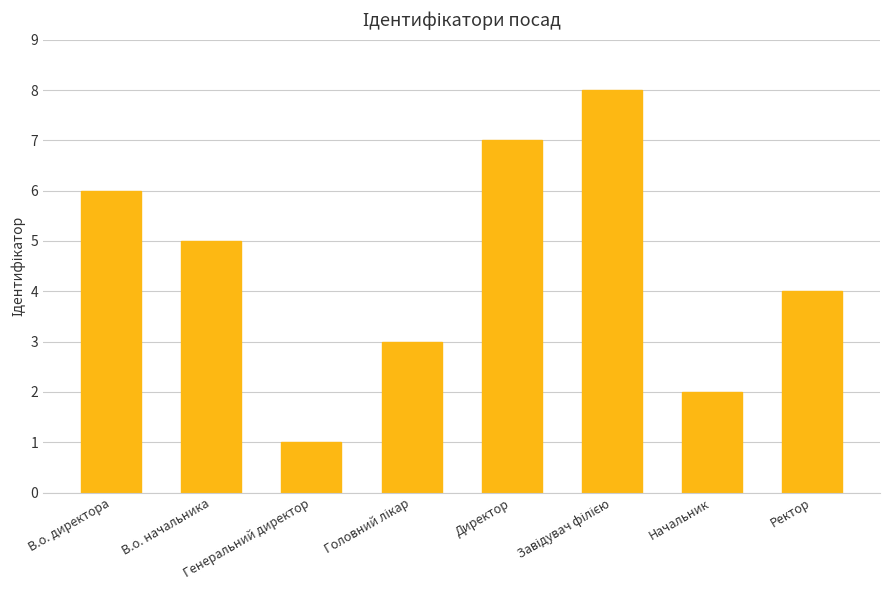

What is the maximum value shown in the chart?

8